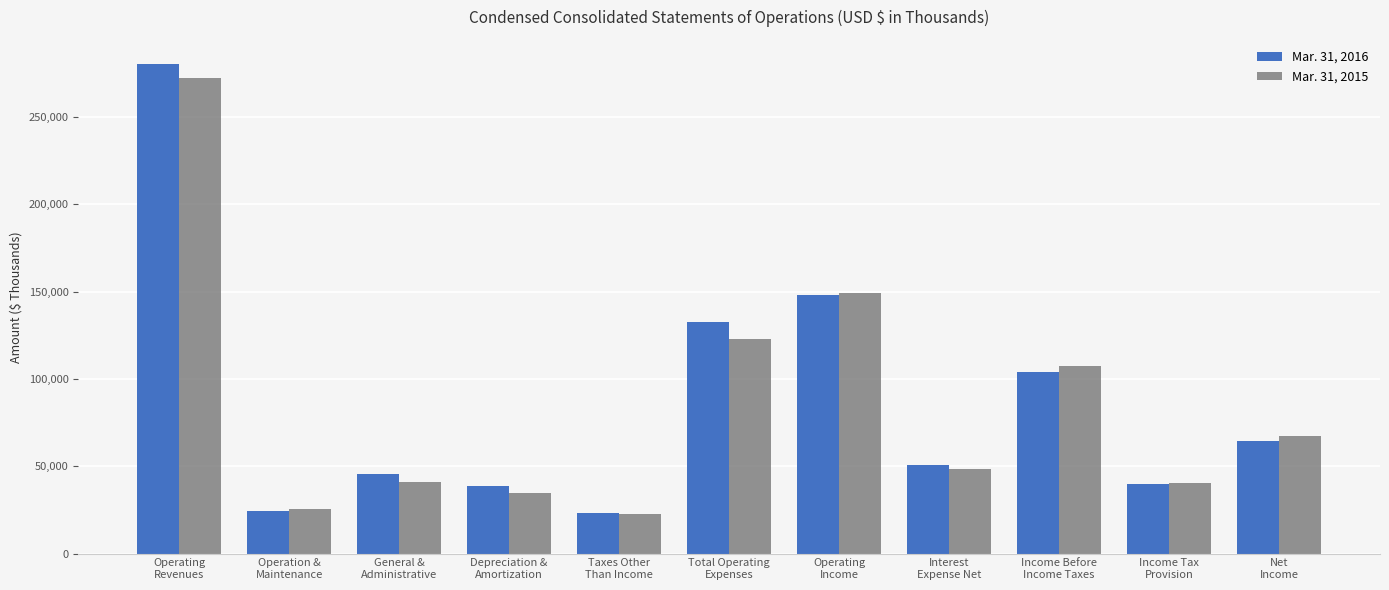

The value of Mar. 31, 2015 at Total Operating
Expenses is 123035. True or false?

True